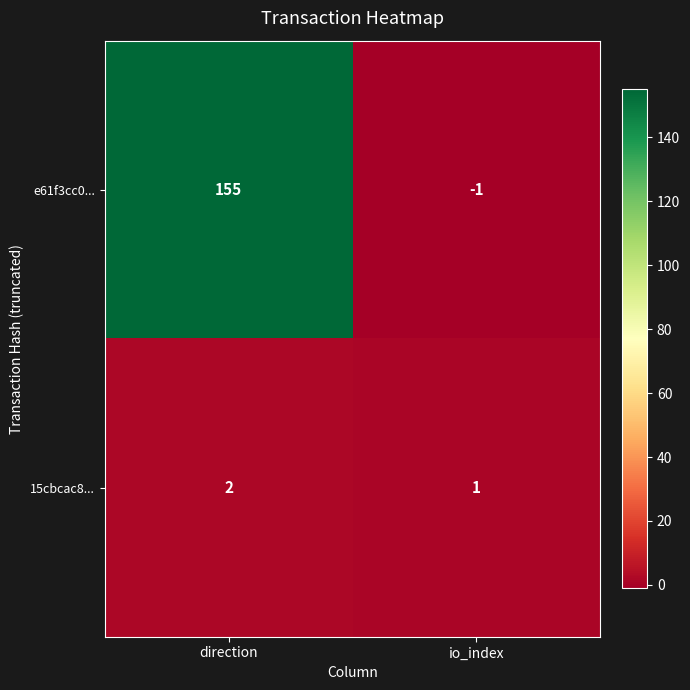

At how many categories does at least one series exceed 93?

1